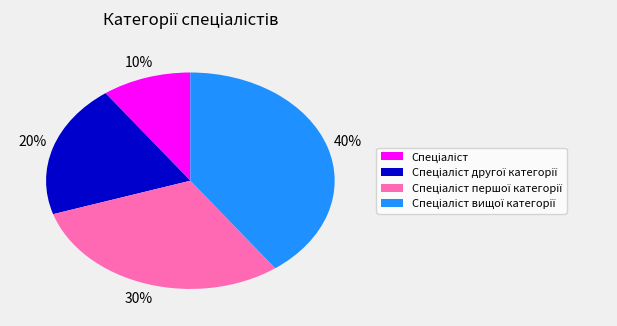

To the nearest percent, what is the average slice percentage?

25%